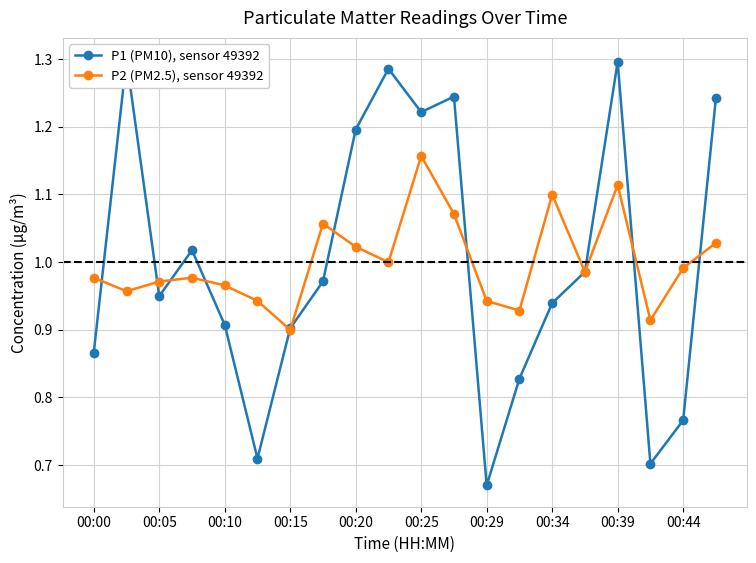

How many lines are shown in the chart?

2